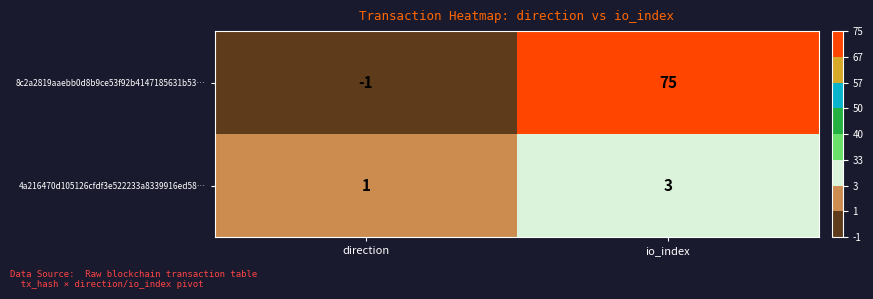

At io_index, list the series in order from smallest to largest.

4a216470d105126cfdf3e522233a8339916ed58…, 8c2a2819aaebb0d8b9ce53f92b4147185631b53…